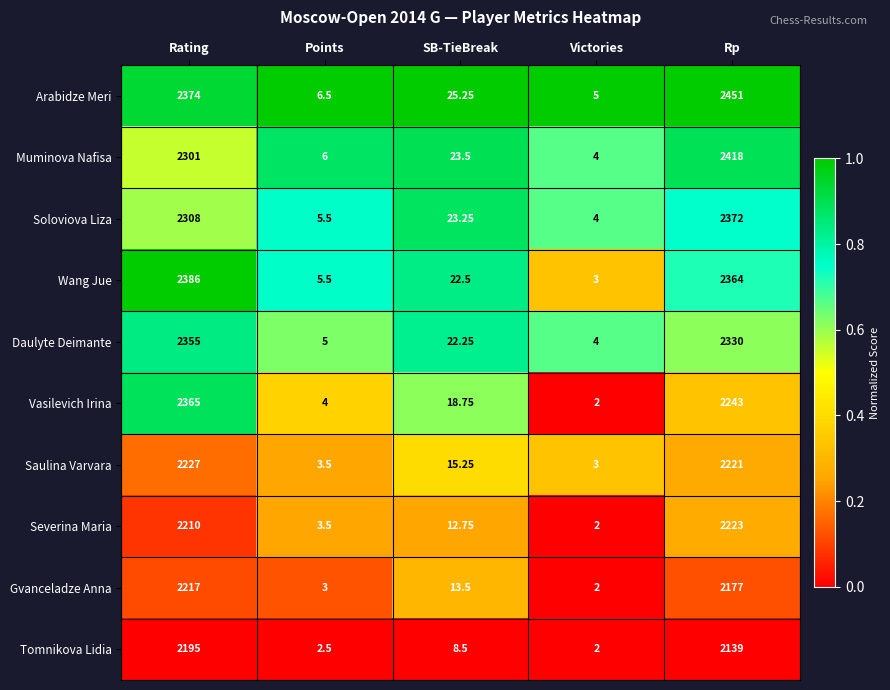

Where does the Vasilevich Irina series first go above 18?

Rating